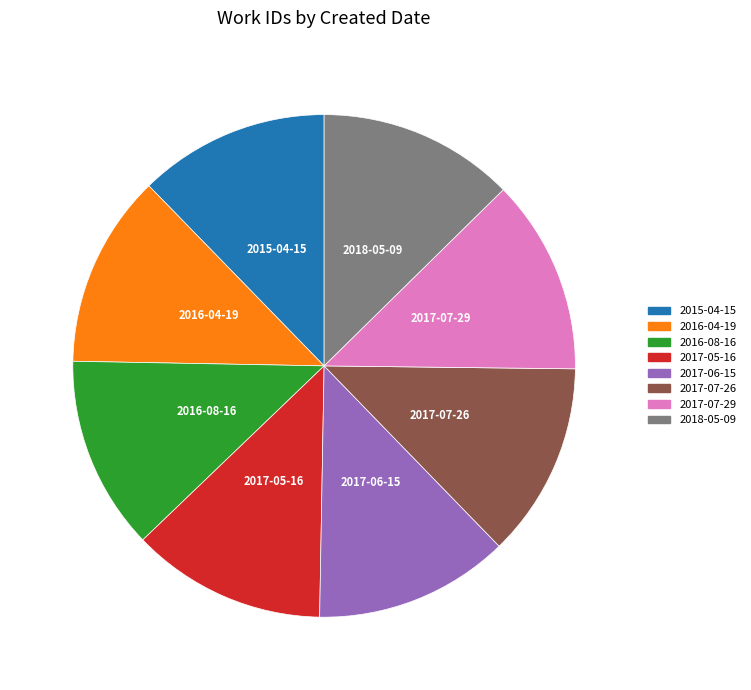

How many segments does this pie chart have?

8